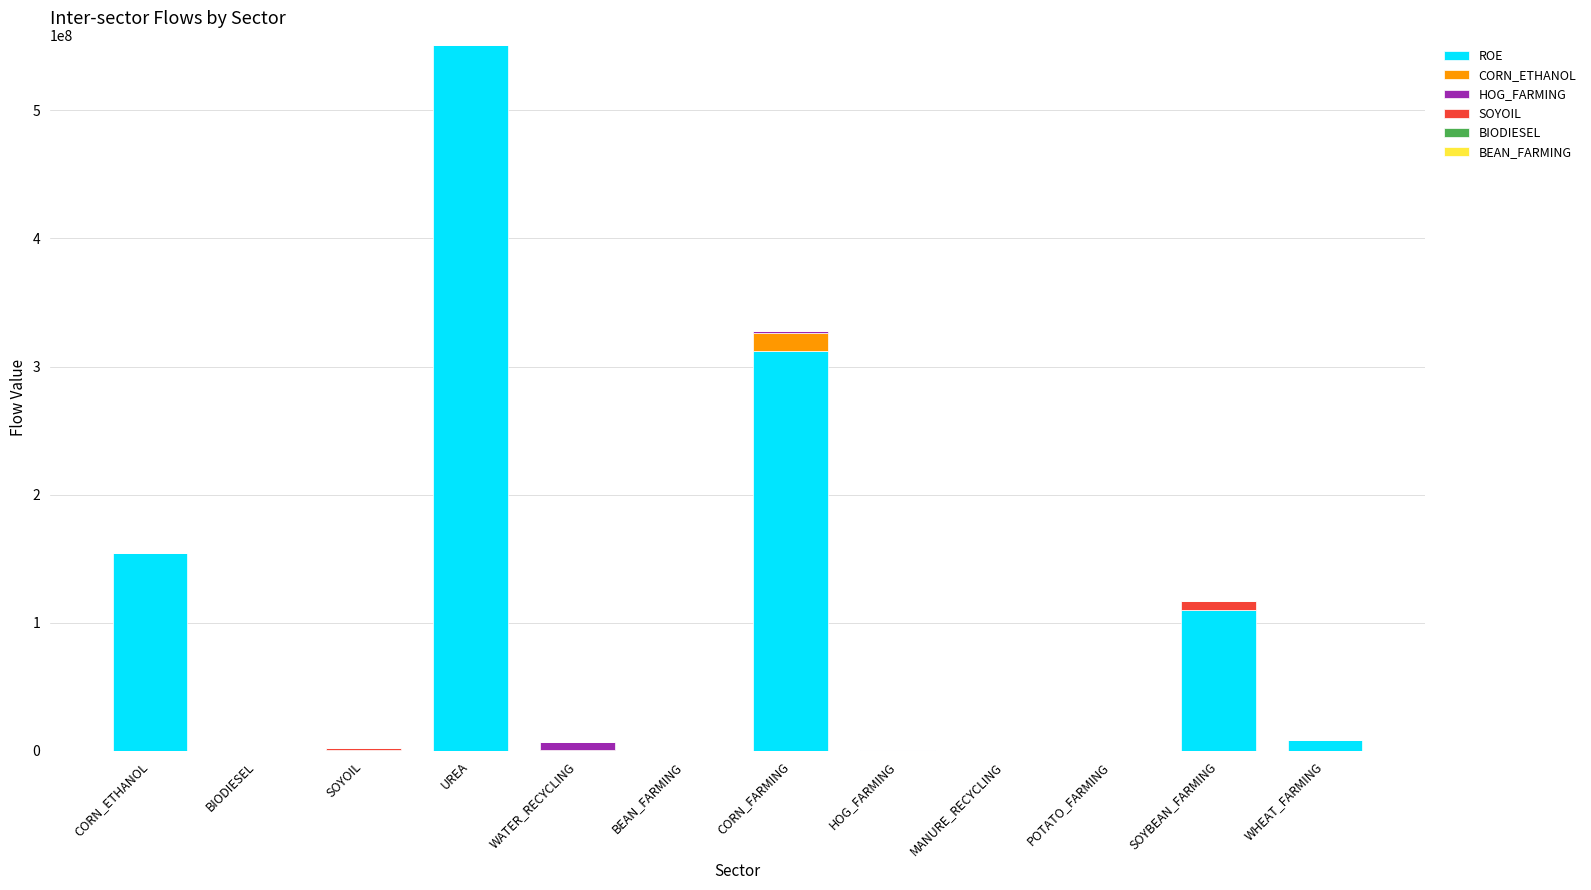

At which category is the sum across all series the highest?

UREA